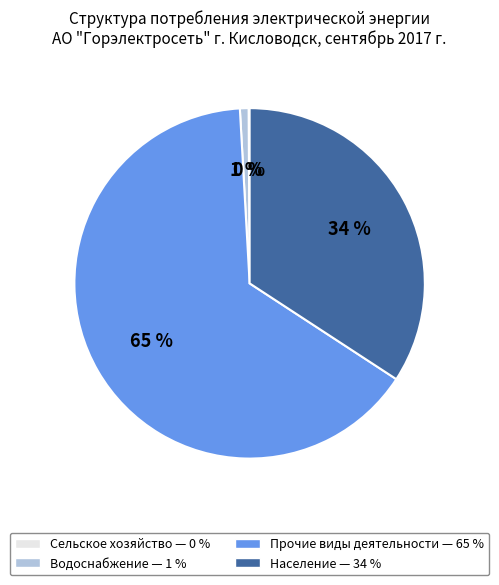

What is the ratio of the value at Прочие виды деятельности to the value at Население?

1.9